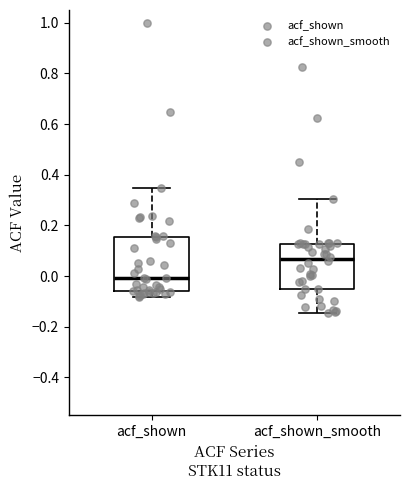

Reading left to right, read every box against the y-axis: the position of its median line, the range the box covers, and the ends of its whiskers. The values are not printed on the chart, so give them approximately, as read against the axis.

acf_shown: median 0.00, box -0.06 to 0.16, whiskers -0.08 to 0.34
acf_shown_smooth: median 0.06, box -0.04 to 0.12, whiskers -0.14 to 0.30